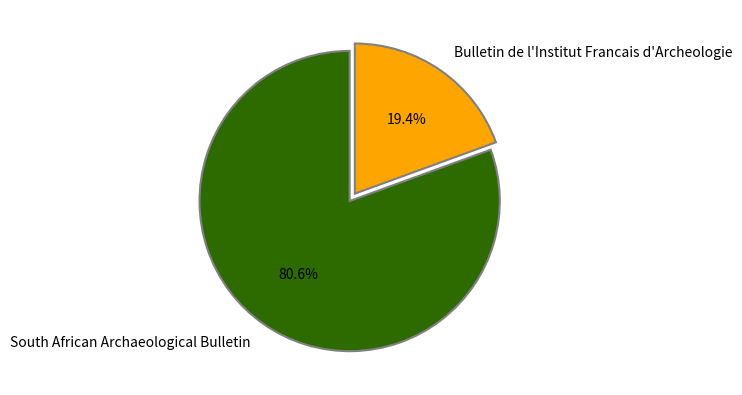

What is the smallest slice in the pie chart?

Bulletin de l'Institut Francais d'Archeologie